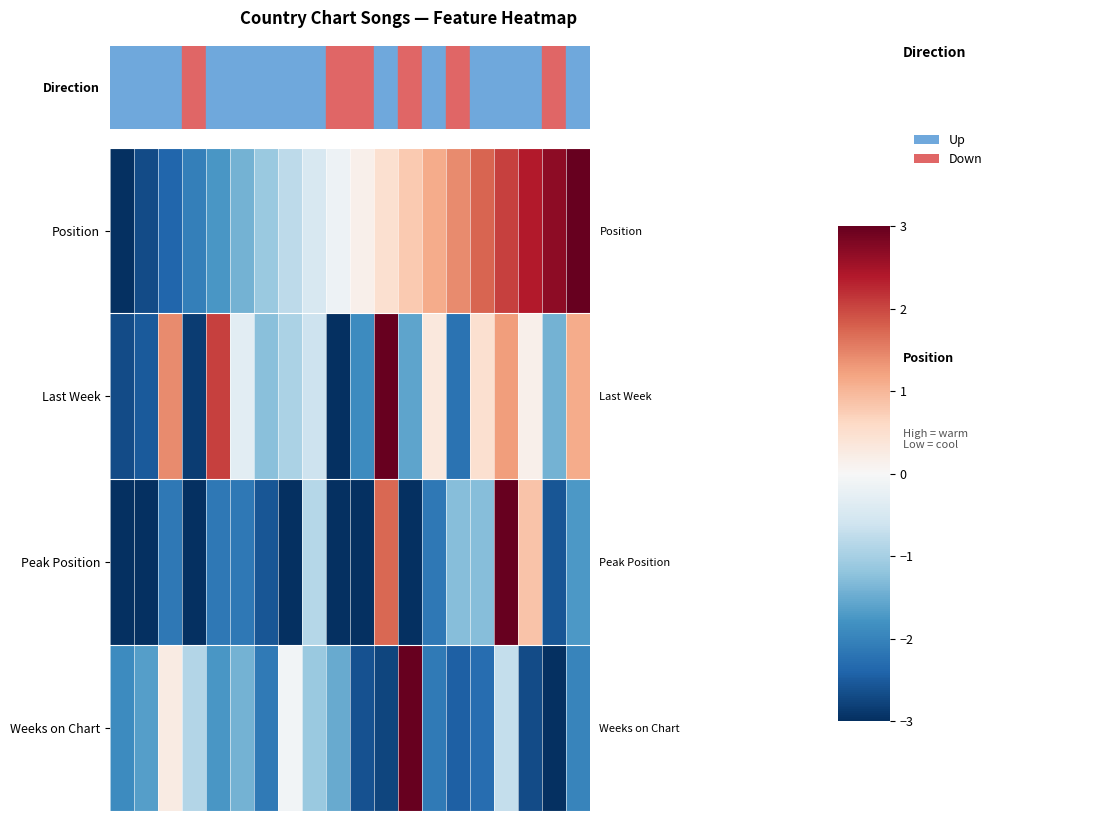

Rank the series by their maximum value, from lowest to highest.

Peak Position, Position, Last Week, Weeks on Chart